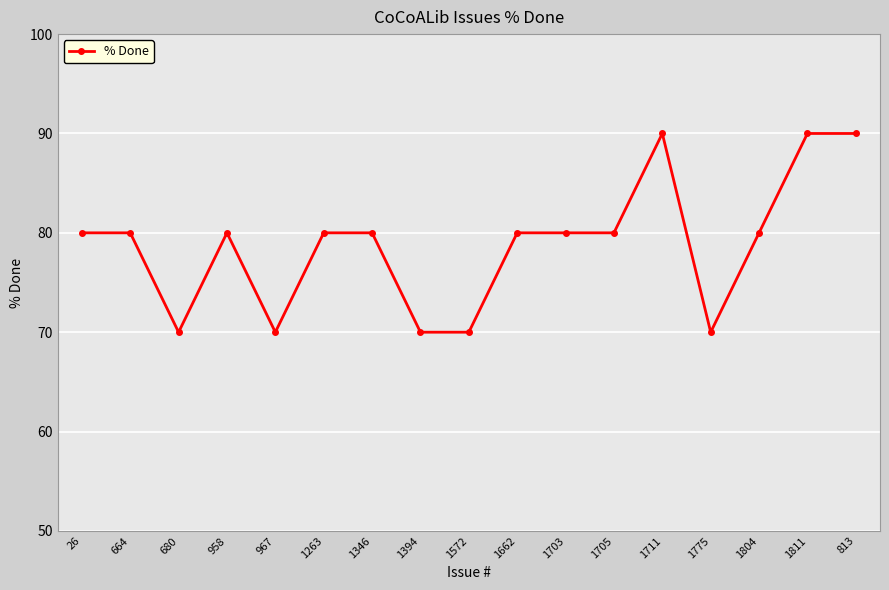

Reading left to right, what are all the values shown in this chart?

80	80	70	80	70	80	80	70	70	80	80	80	90	70	80	90	90